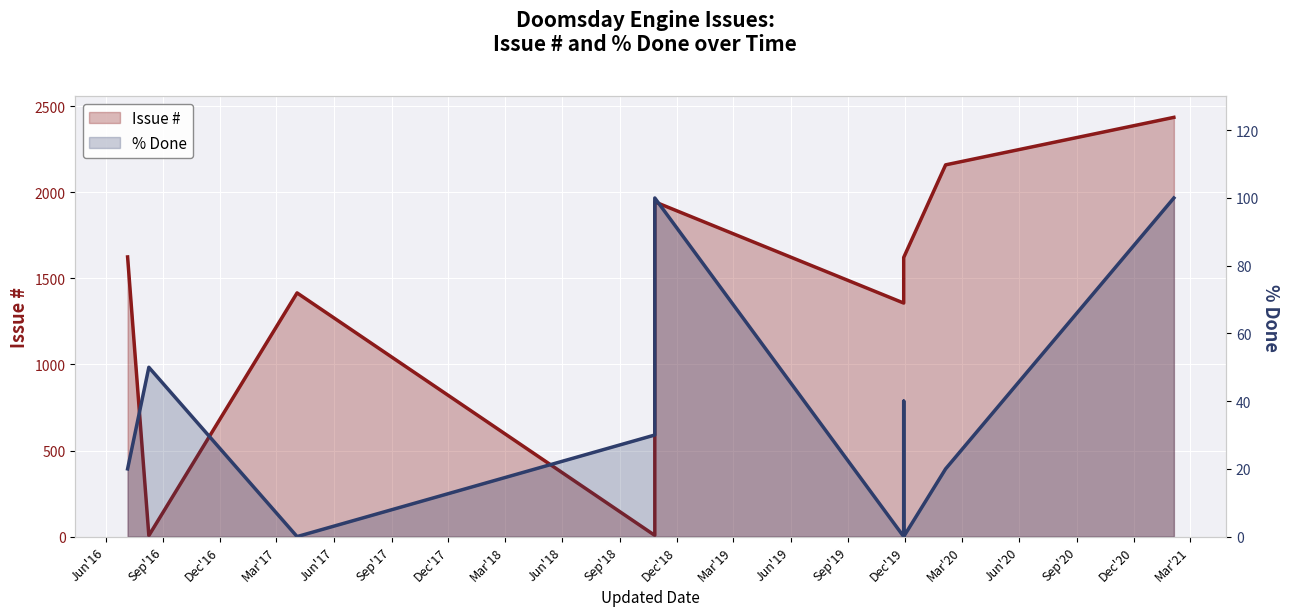

What is the label of the 7th point from the left?

Dec'17